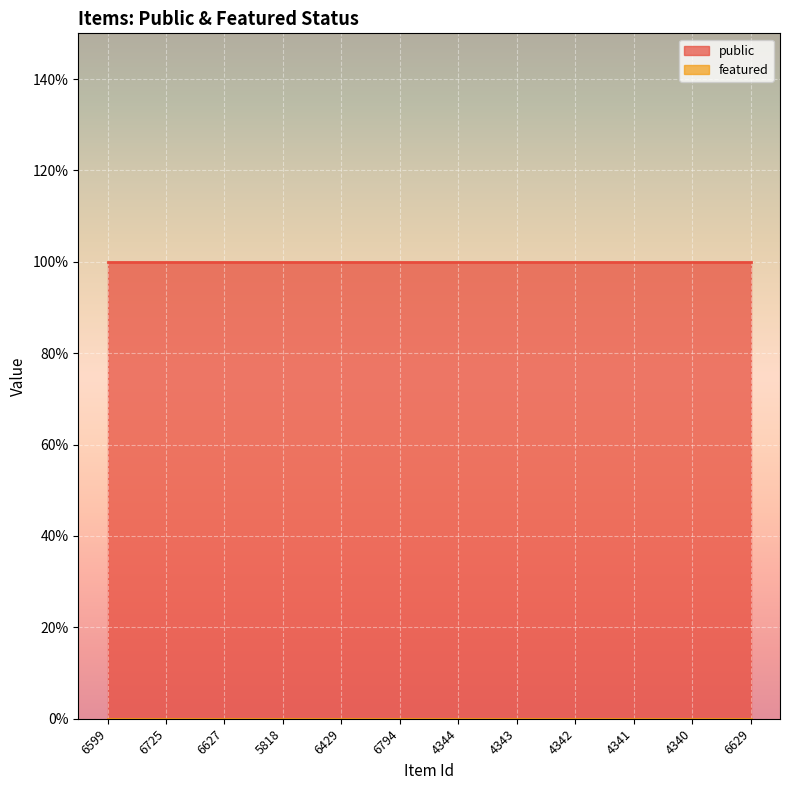

What are all the series names shown in the legend?

public, featured